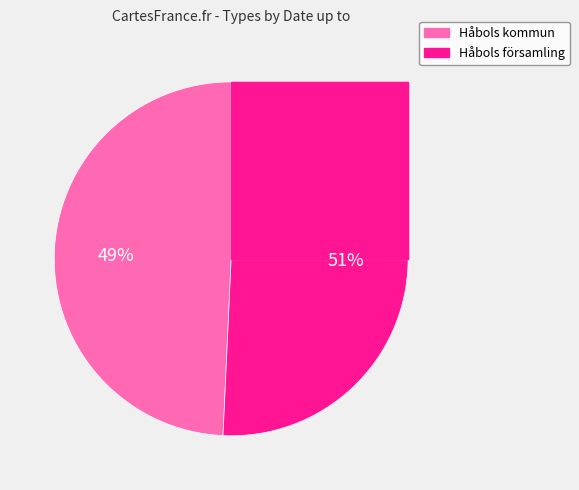

What portion of the pie excludes Håbols församling?

49.3%